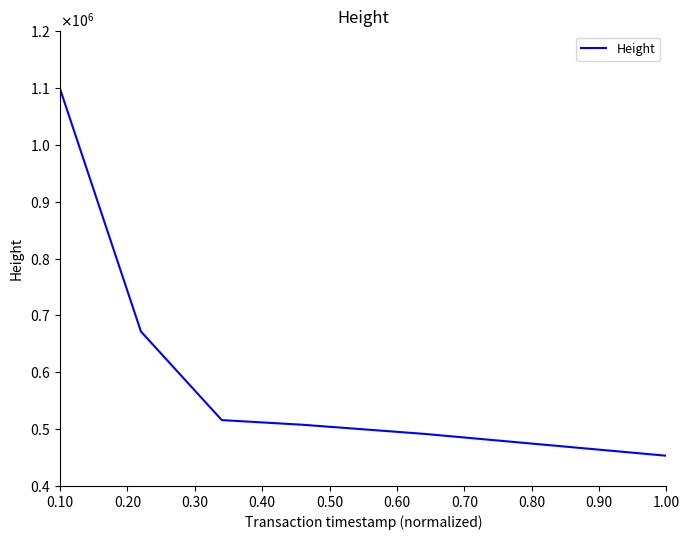

What is the maximum value shown in the chart?

1098501